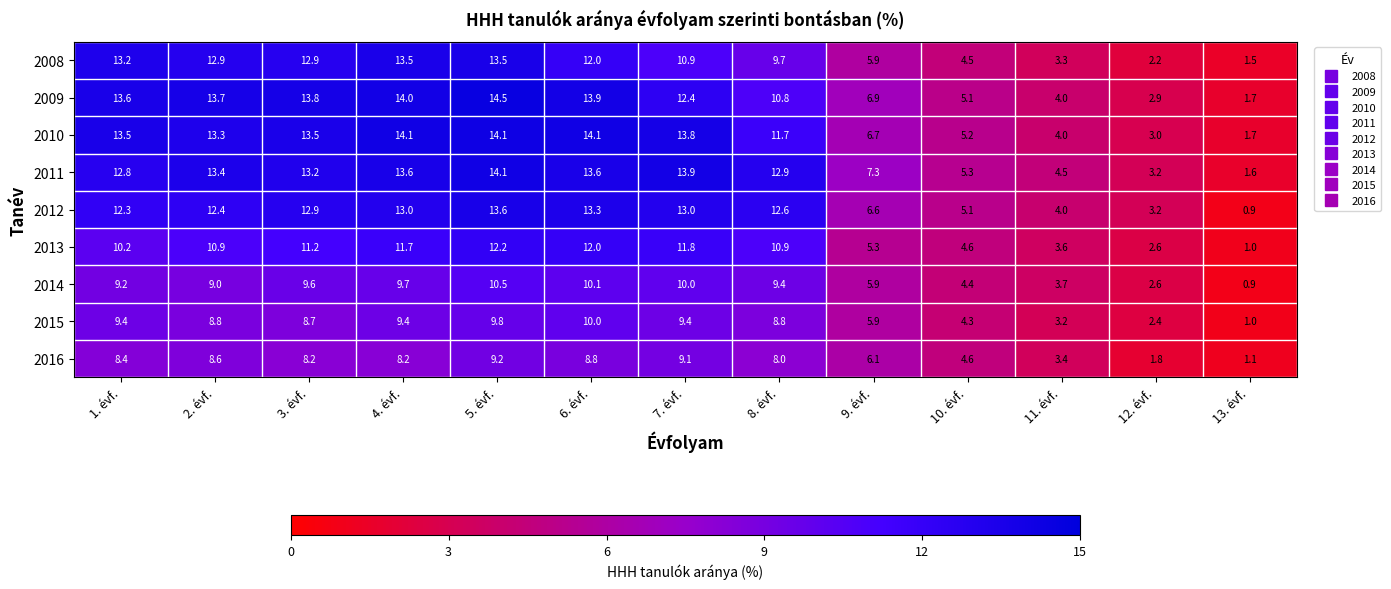

Rank the categories by 2009 value from lowest to highest.

13. évf., 12. évf., 11. évf., 10. évf., 9. évf., 8. évf., 7. évf., 1. évf., 2. évf., 3. évf., 6. évf., 4. évf., 5. évf.